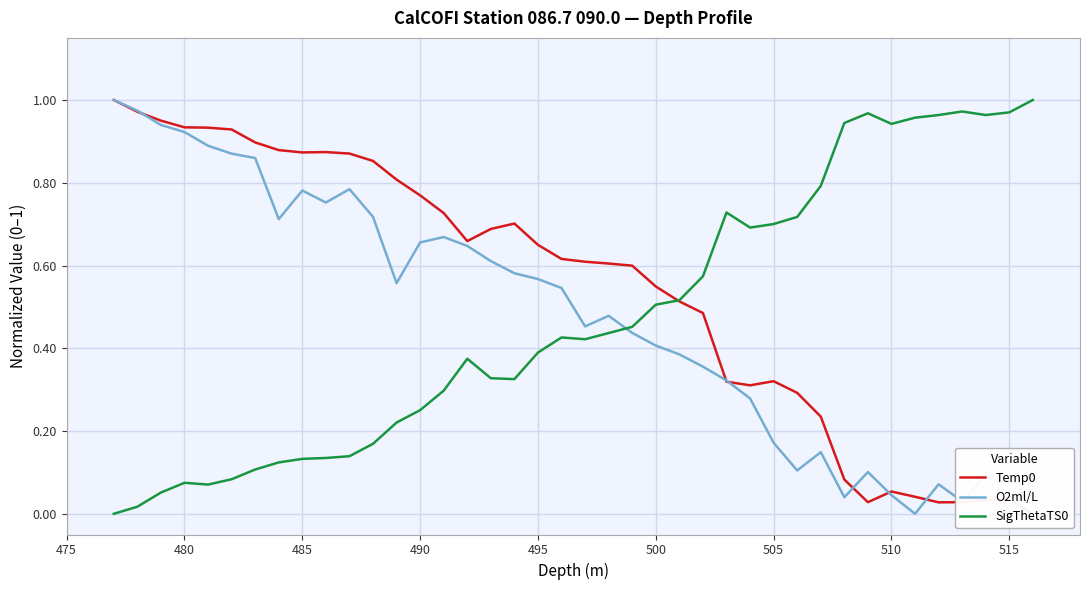

What is the difference between the second highest and minimum values in the SigThetaTS0 series?

1.0